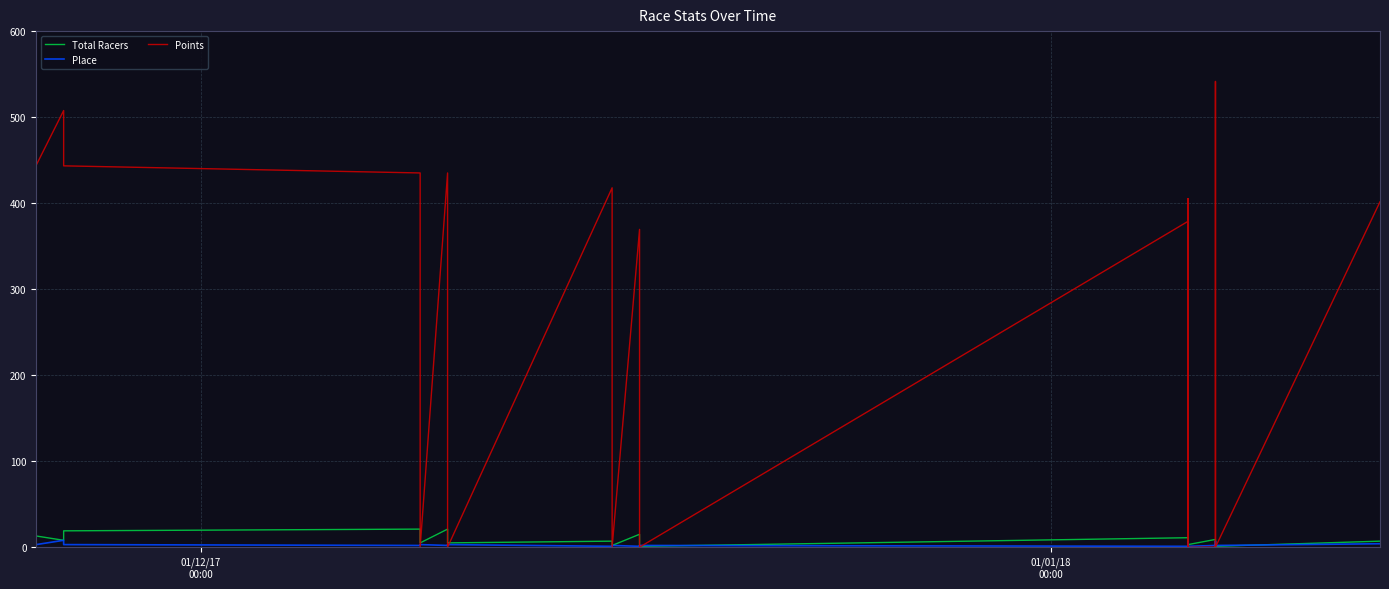

Which series has the widest spread of values?

Points